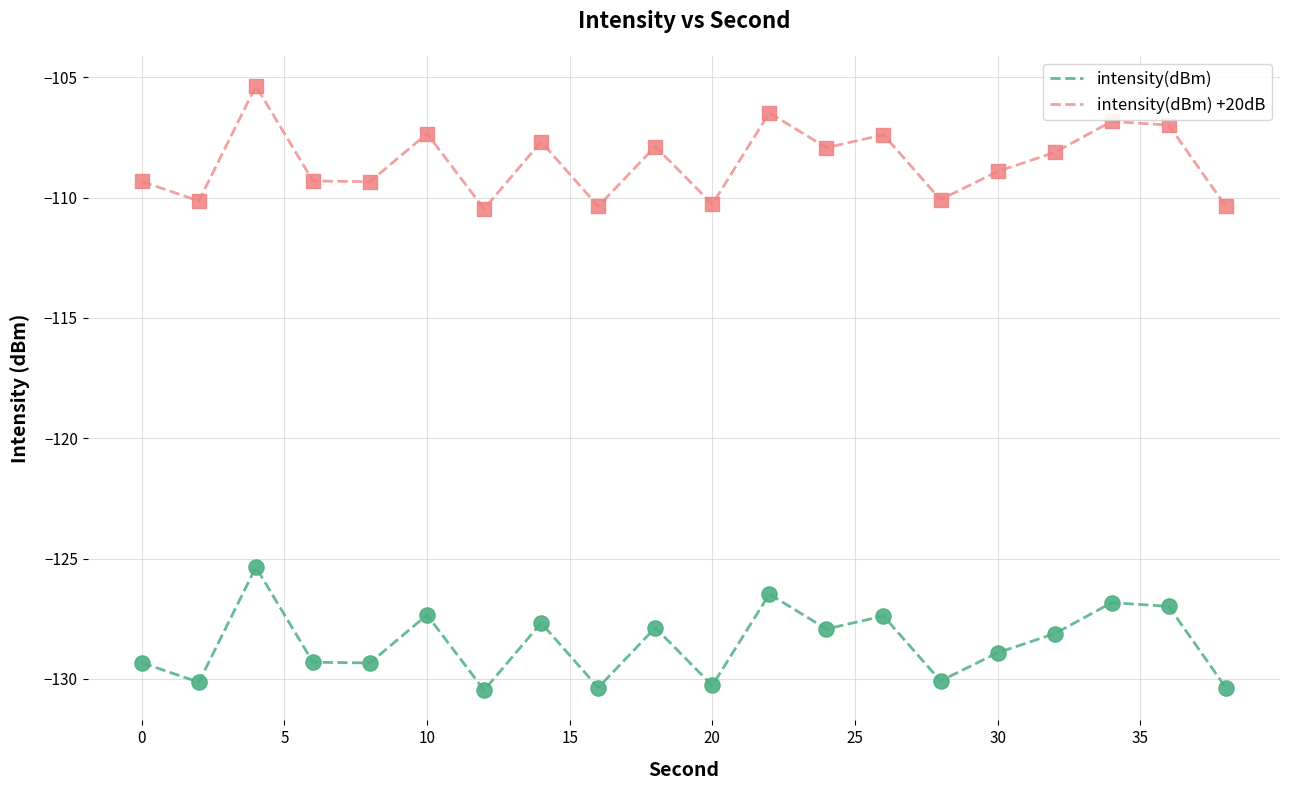

What are all the series names shown in the legend?

intensity(dBm), intensity(dBm) +20dB